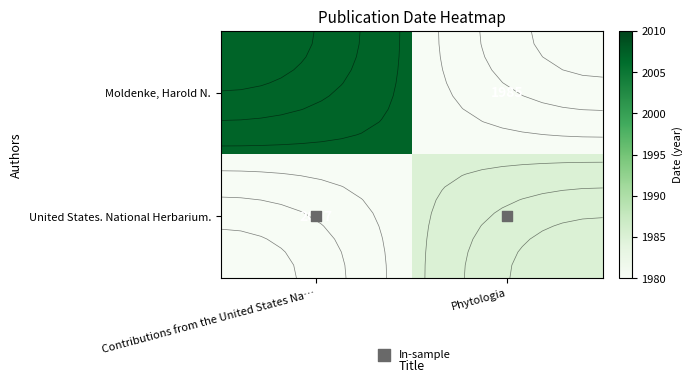

What is the total value across all series at Contributions from the United States Na…?

2007.5